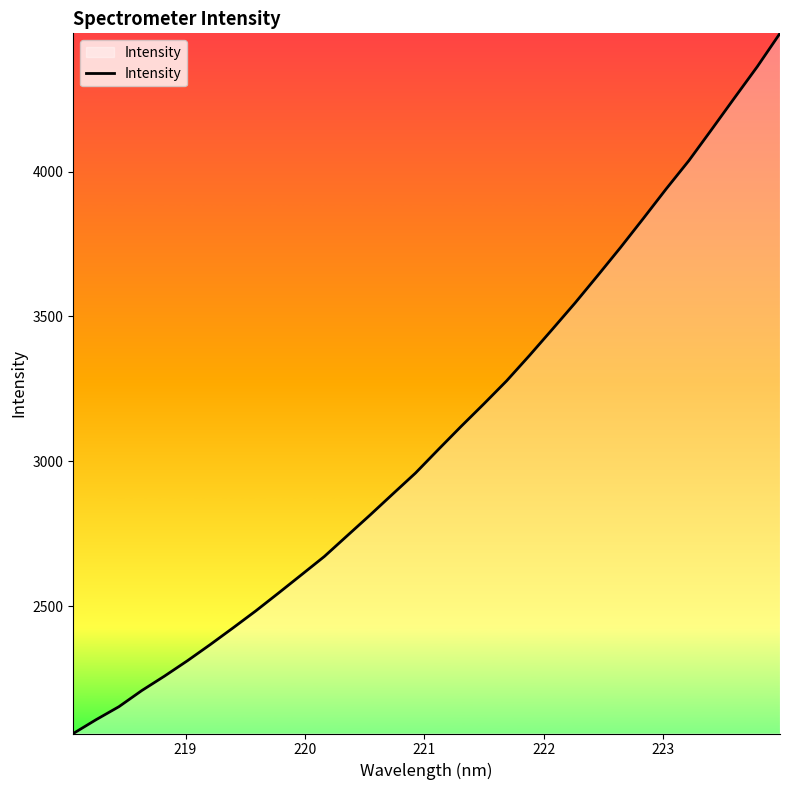

What is the difference between the maximum and minimum values?

2417.8